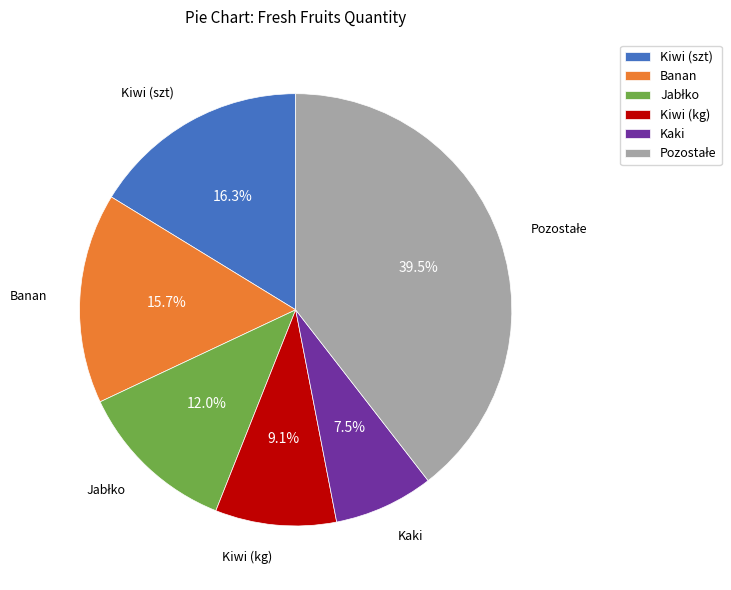

What portion of the pie excludes Banan?

84.3%